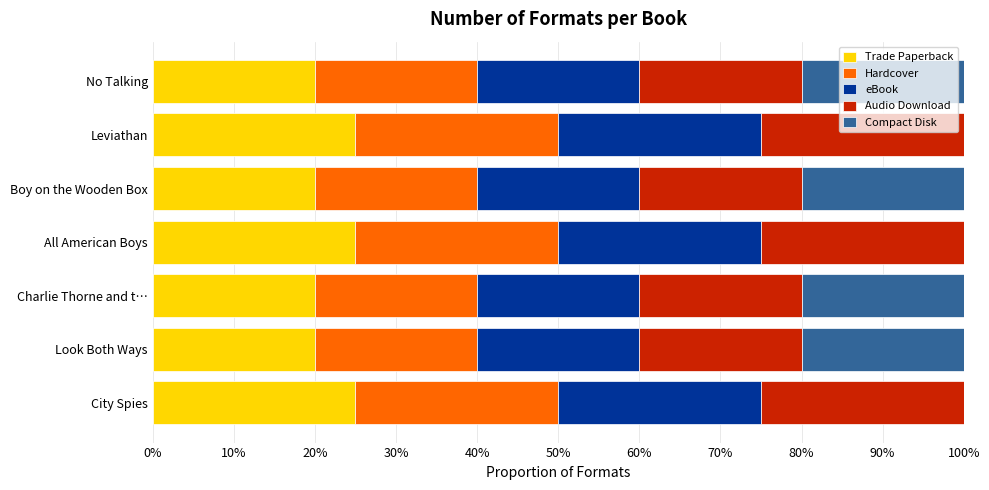

True or false: Trade Paperback has a value of 25 at City Spies.

True